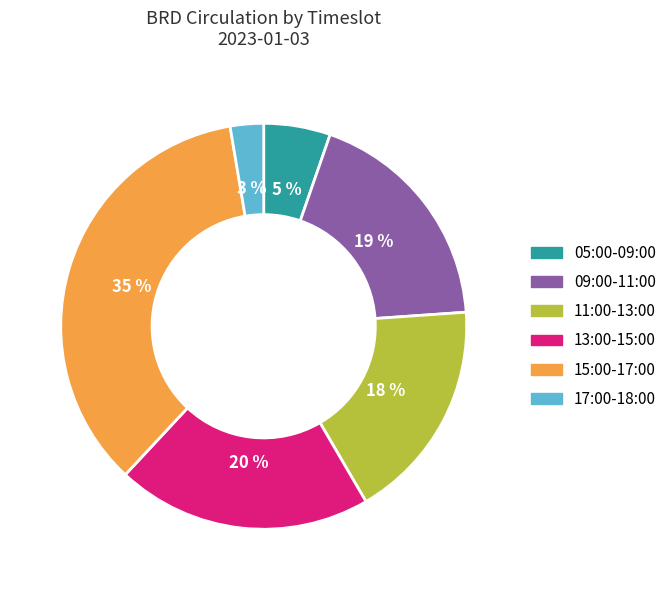

How many slices are in this pie chart?

6